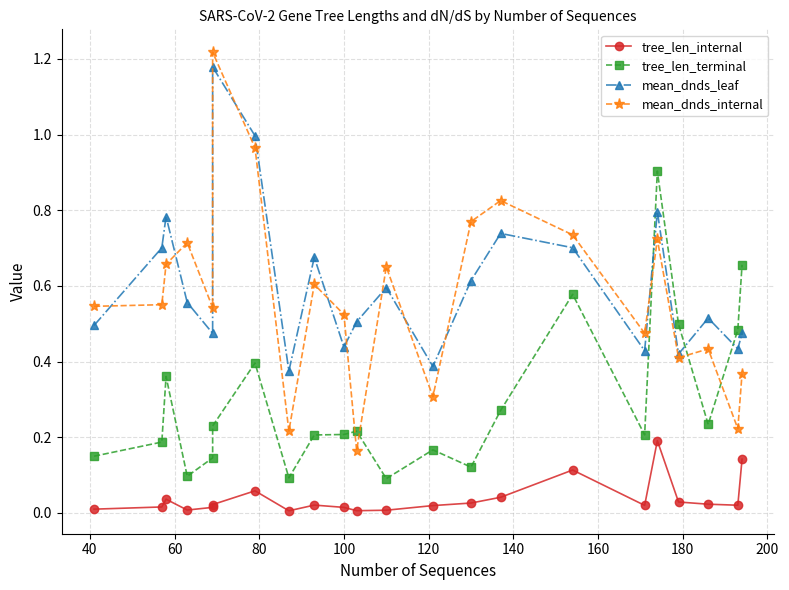

True or false: tree_len_terminal has a value of 0.4 at 120.

False